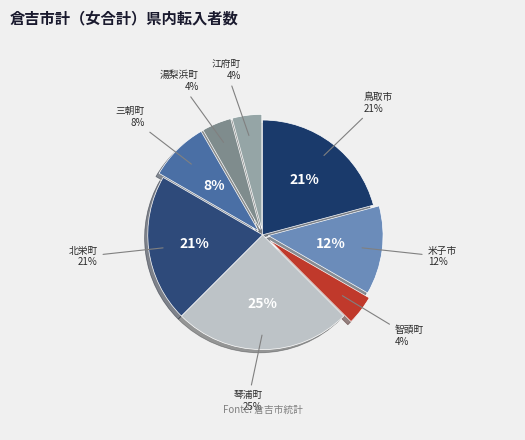

Which category has the smallest portion of the pie?

智頭町